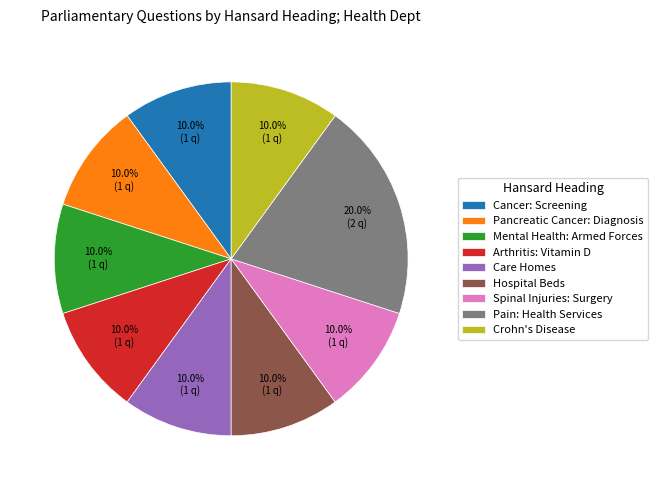

To the nearest percent, what portion does Pain: Health Services represent?

20%